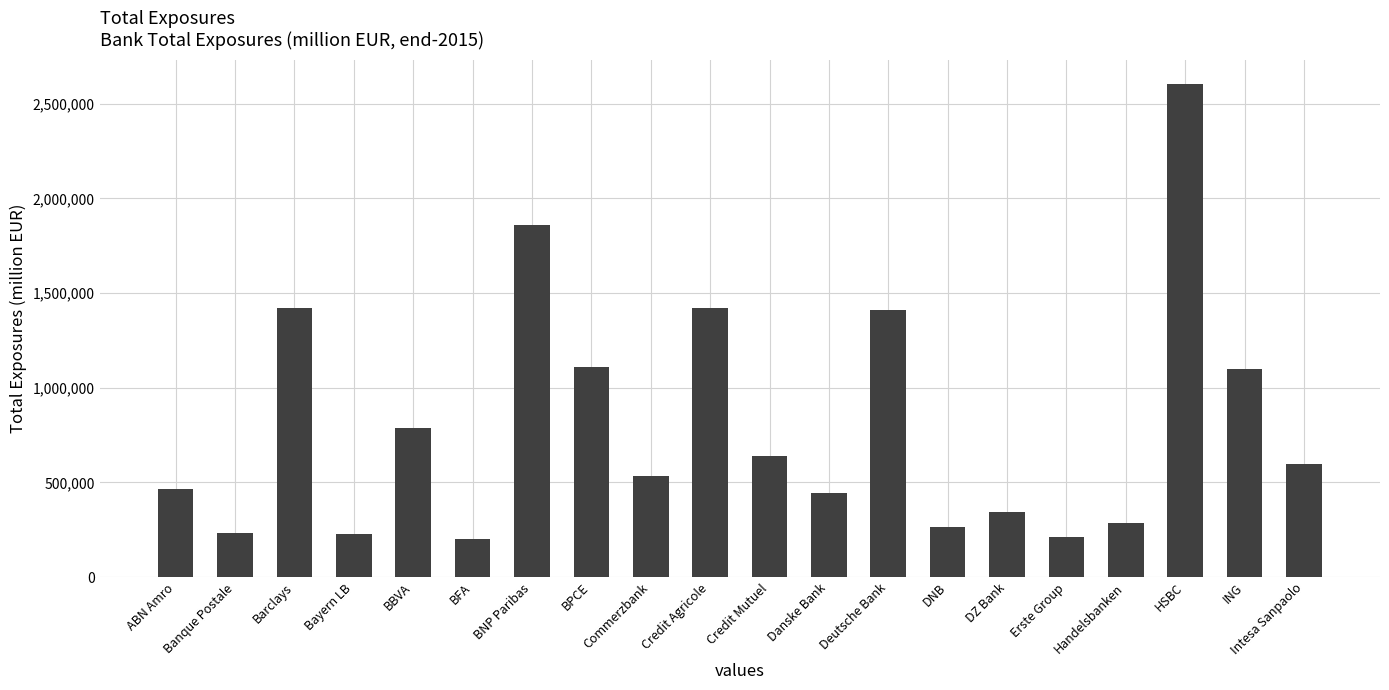

Between BPCE and Danske Bank, which is larger?

BPCE